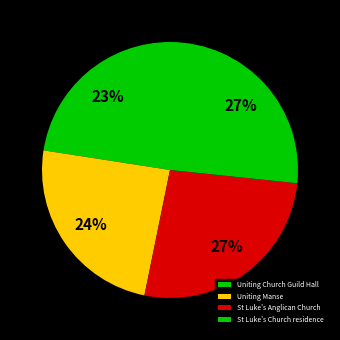

Is it true that St Luke's Anglican Church is 20% of the pie?

False